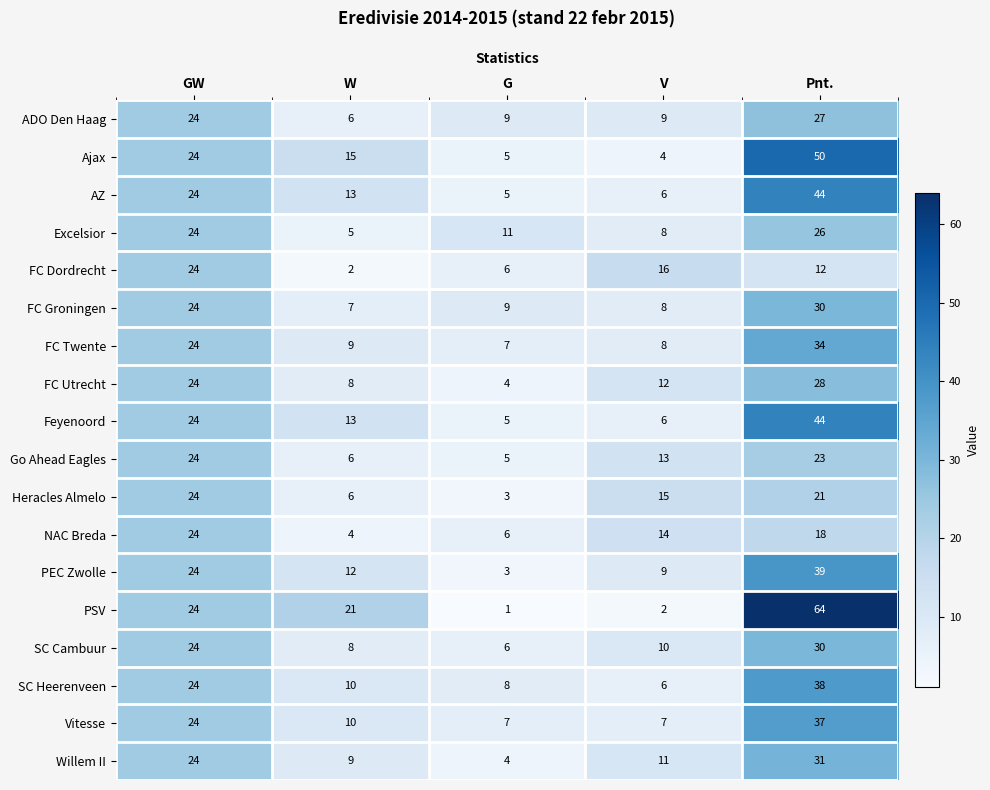

At how many categories does at least one series exceed 51?

1